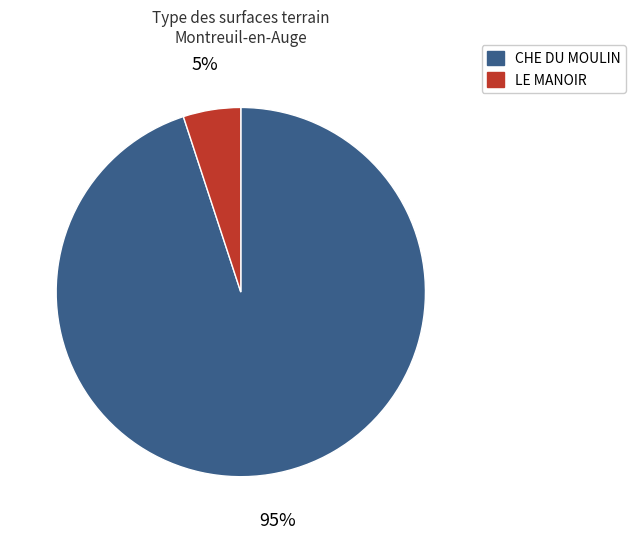

Is there a majority slice in this chart?

Yes